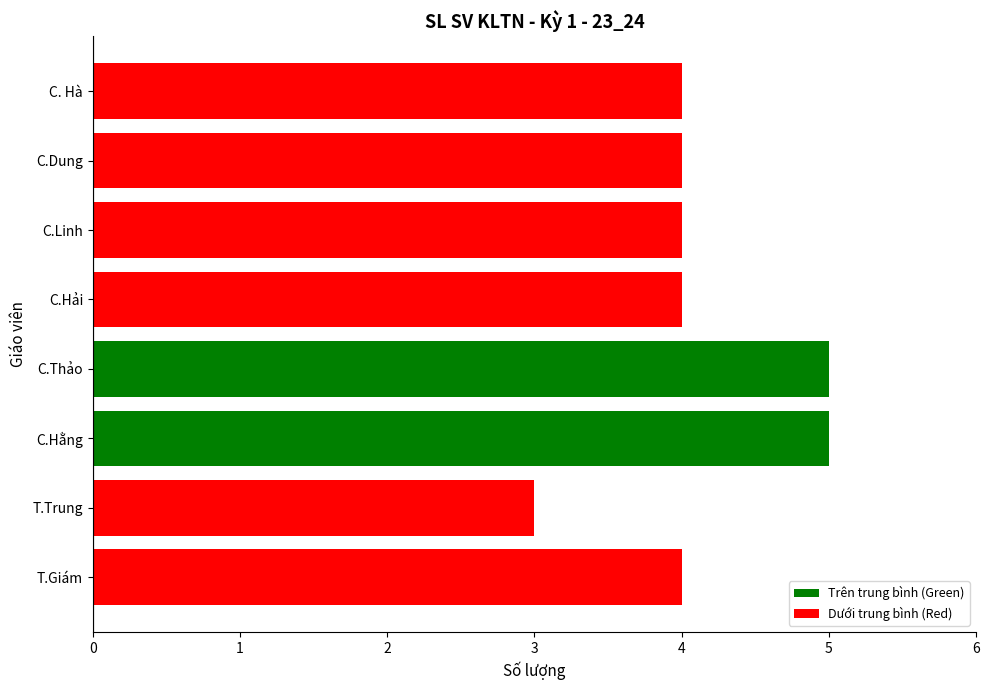

Reading top to bottom, what are all the values shown in this chart?

C. Hà=4	C.Dung=4	C.Linh=4	C.Hải=4	C.Thảo=5	C.Hằng=5	T.Trung=3	T.Giám=4